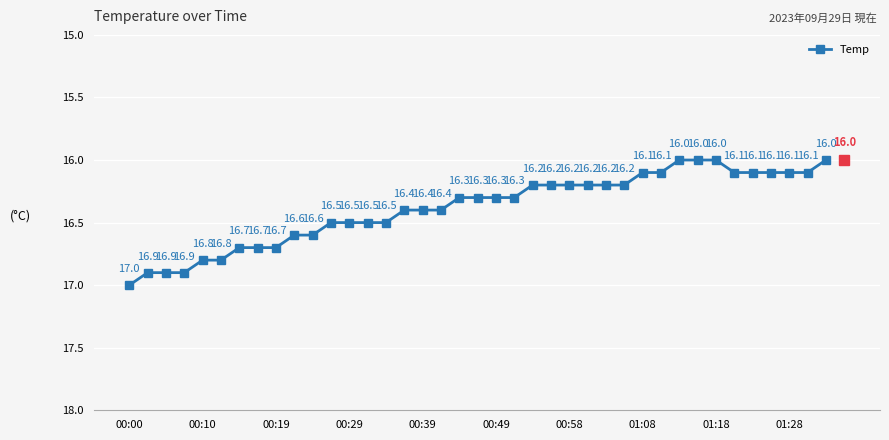

Count the values in the range 16 to 17.

39